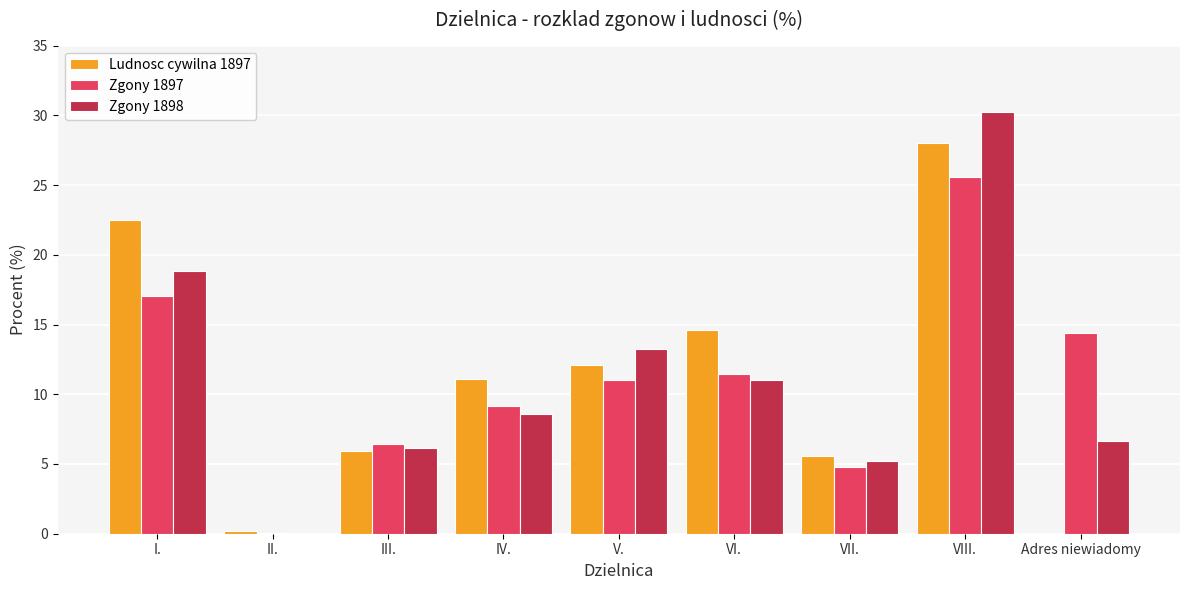

The value of Zgony 1897 at II. is 0.1. True or false?

True